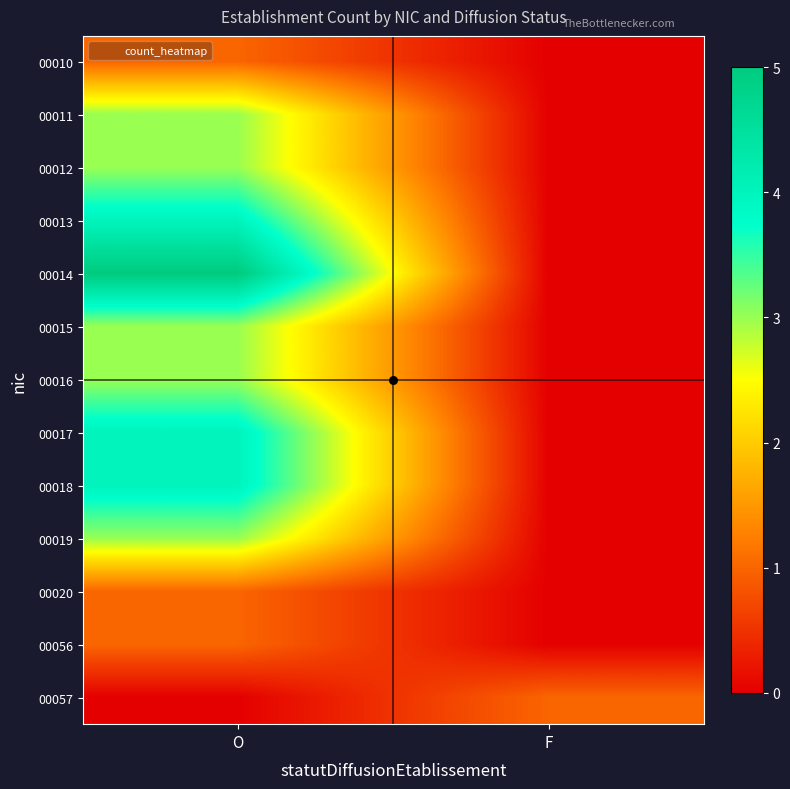

Rank the series at O from highest to lowest value.

00014, 00013, 00017, 00018, 00011, 00012, 00015, 00016, 00019, 00010, 00020, 00056, 00057